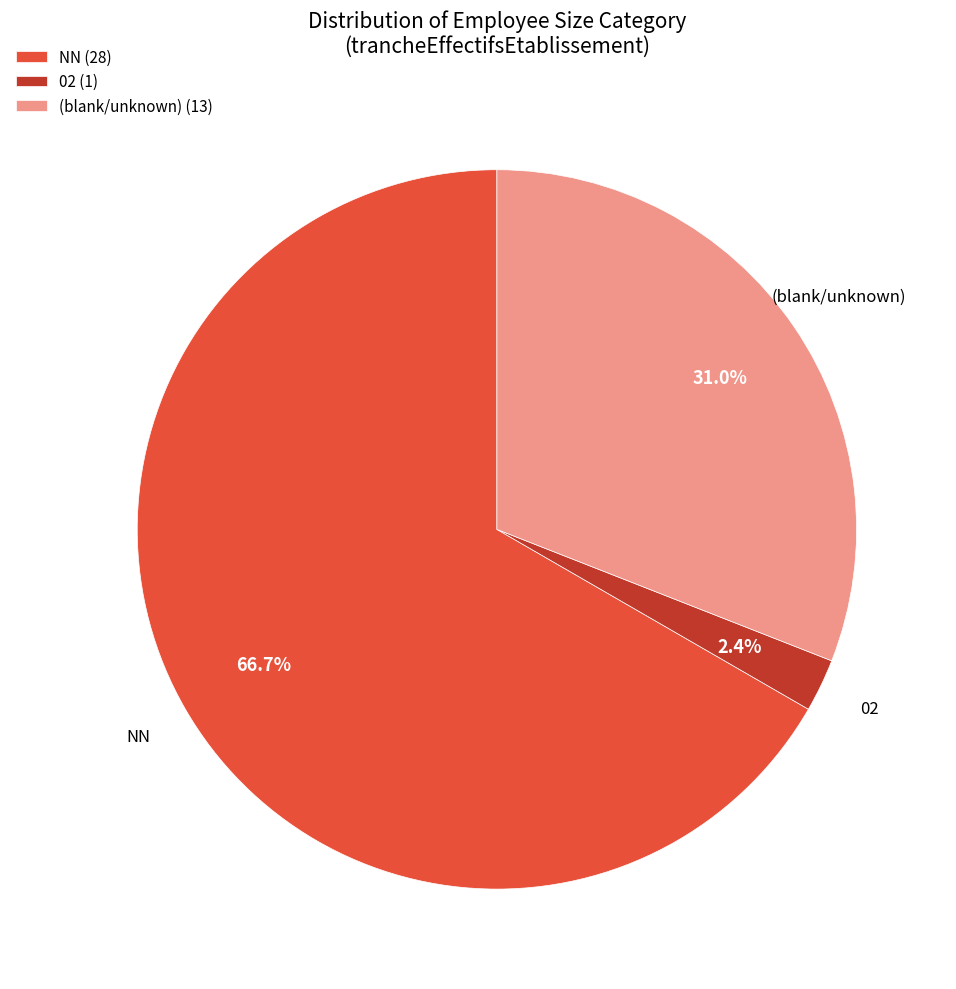

Count the number of slices in the pie.

3